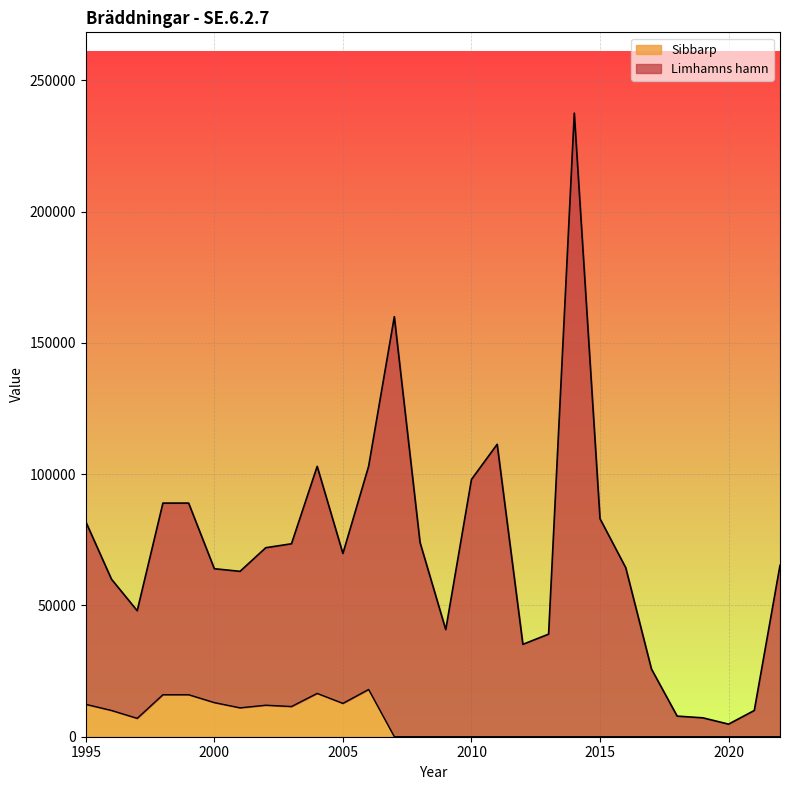

True or false: Sibbarp has more than 2 interior local peaks.

True